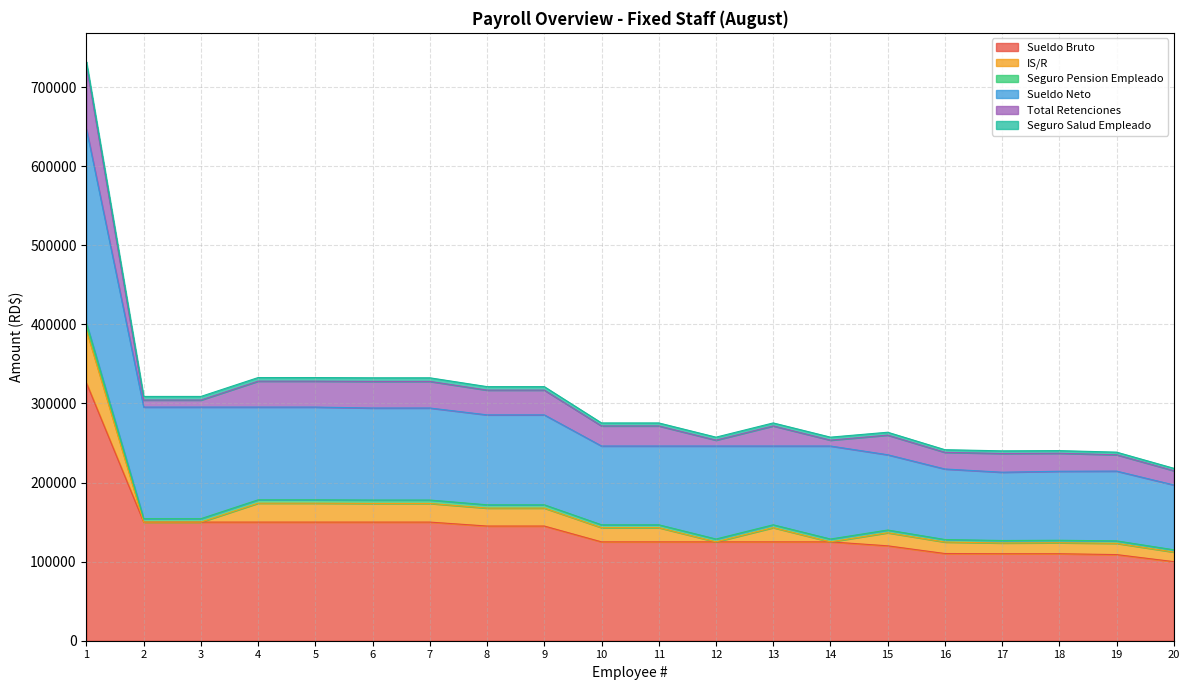

How many values in the Sueldo Neto series exceed 113714?

11